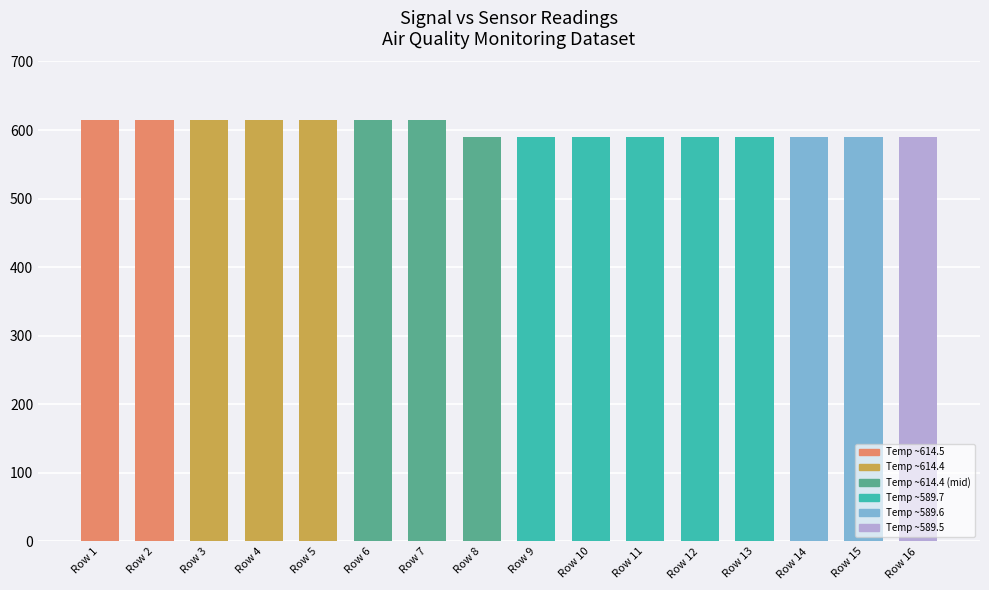

What is the sum of all values?

9607.9